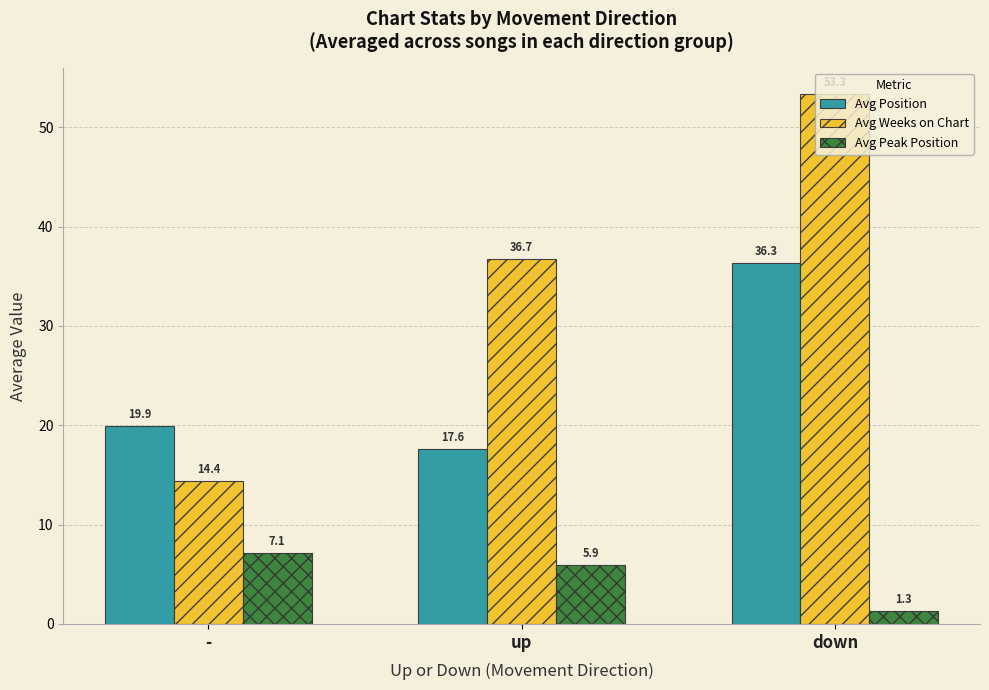

At which label does Avg Position first exceed 19?

-